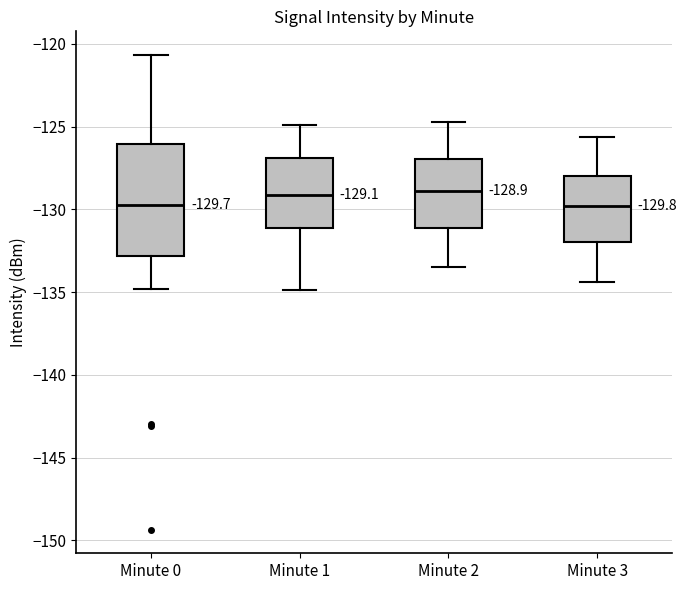

Which box is the tallest, from its lower edge to its upper edge?

Minute 0